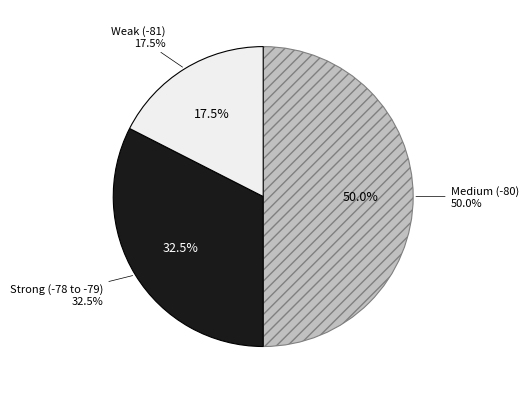

Is the sum of 25 and 38 greater than half?

No